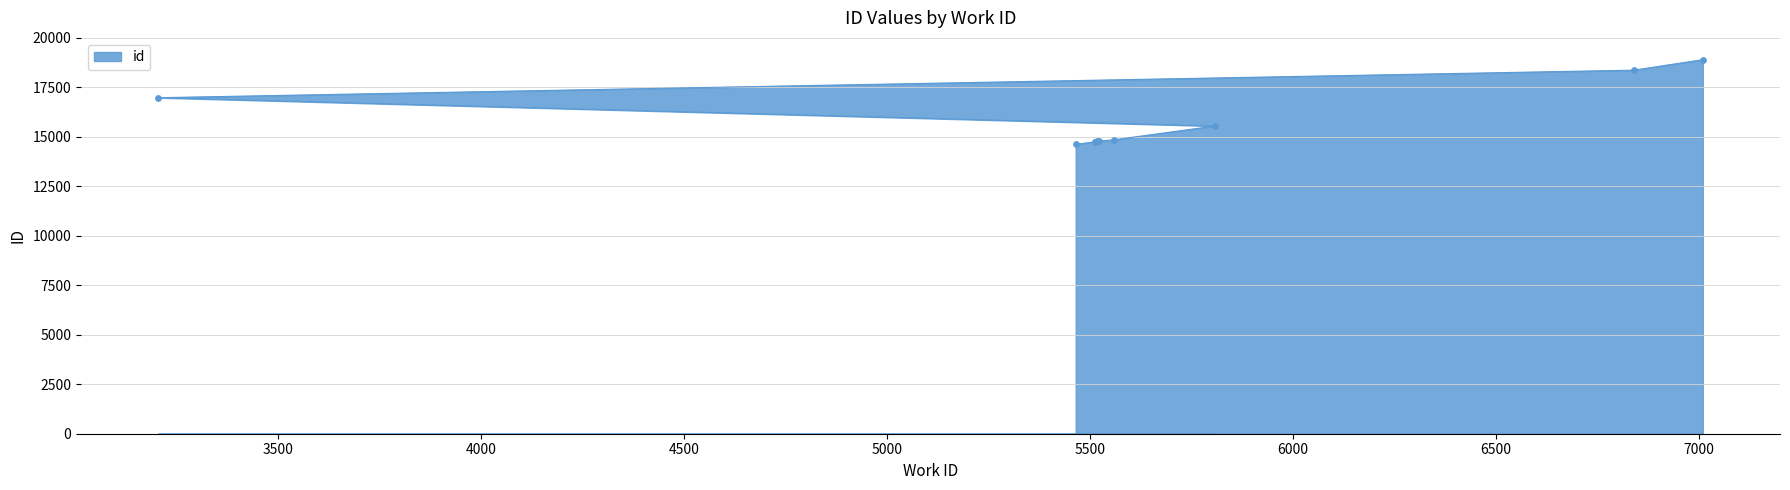

What is the change in value from 5807 to 3206?

+1432